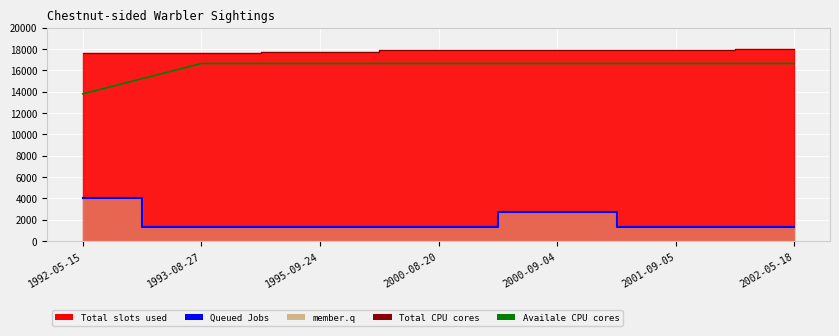

True or false: member.q and Total CPU cores cross at least once.

False